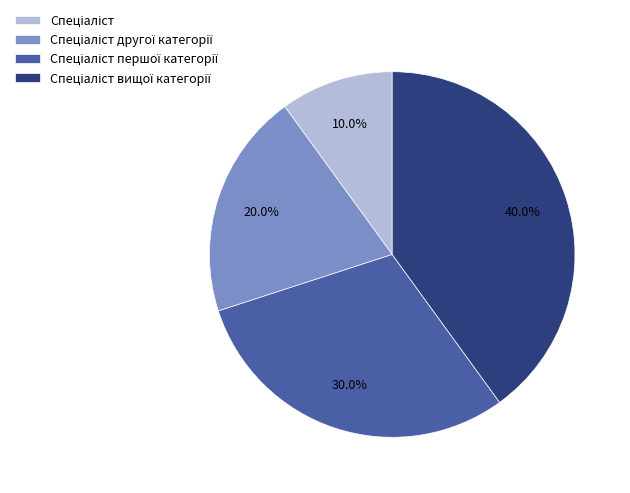

Does any single category account for the majority?

No